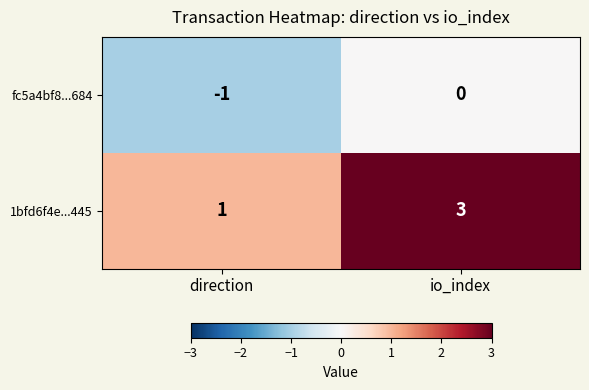

At how many categories does at least one series exceed 2?

1